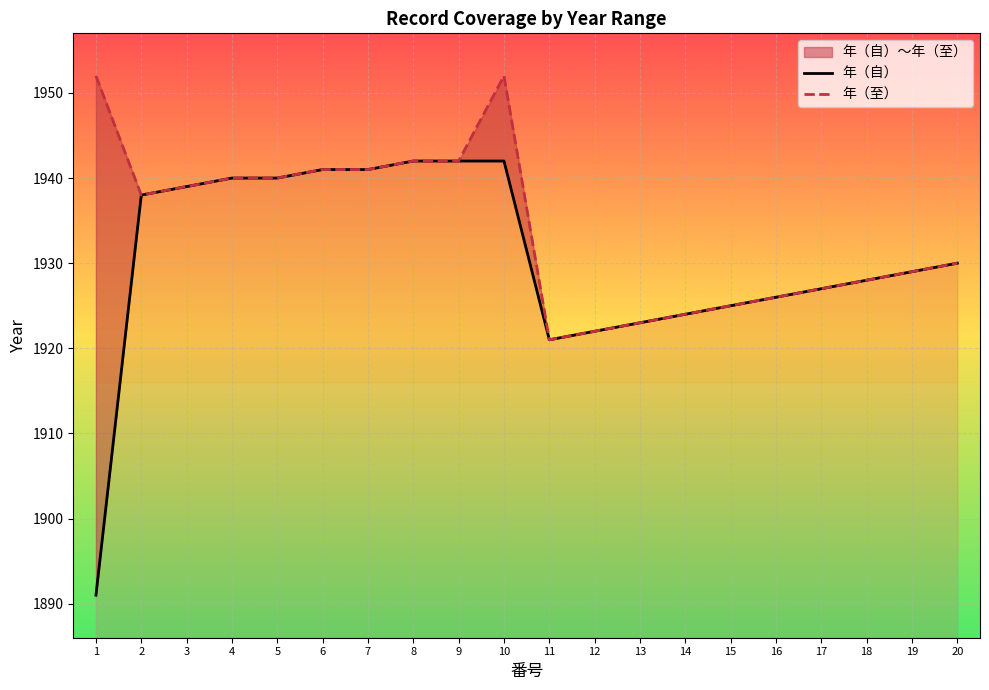

Reading left to right, list all the values displayed in this chart.

年（自）: 1891	1938	1939	1940	1940	1941	1941	1942	1942	1942	1921	1922	1923	1924	1925	1926	1927	1928	1929	1930
年（至）: 1952	1938	1939	1940	1940	1941	1941	1942	1942	1952	1921	1922	1923	1924	1925	1926	1927	1928	1929	1930